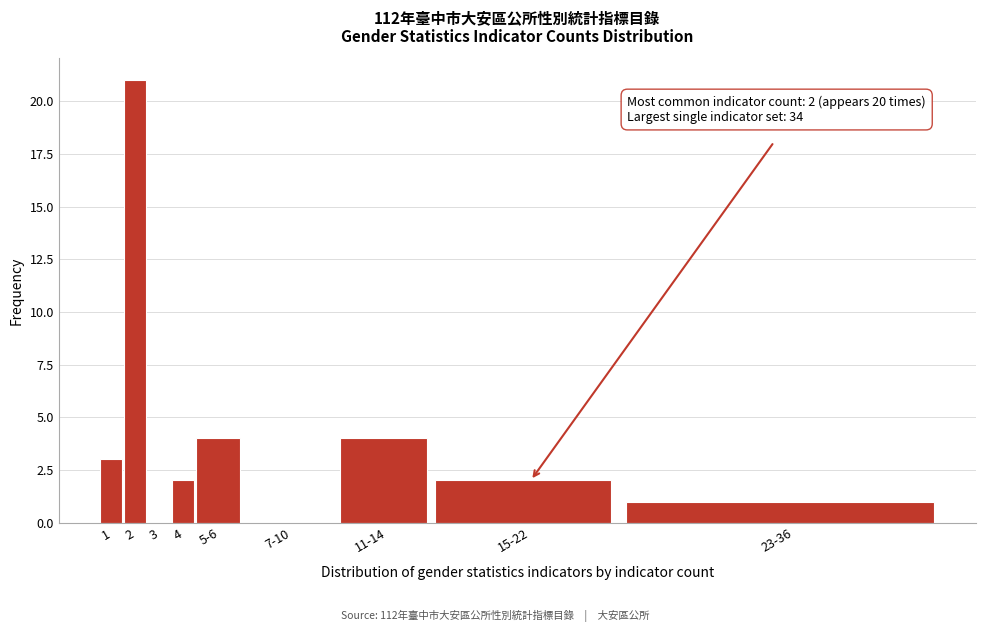

Reading left to right, list all the values displayed in this chart.

1=3	2=21	3=0	4=2	5-6=4	7-10=0	11-14=4	15-22=2	23-36=1